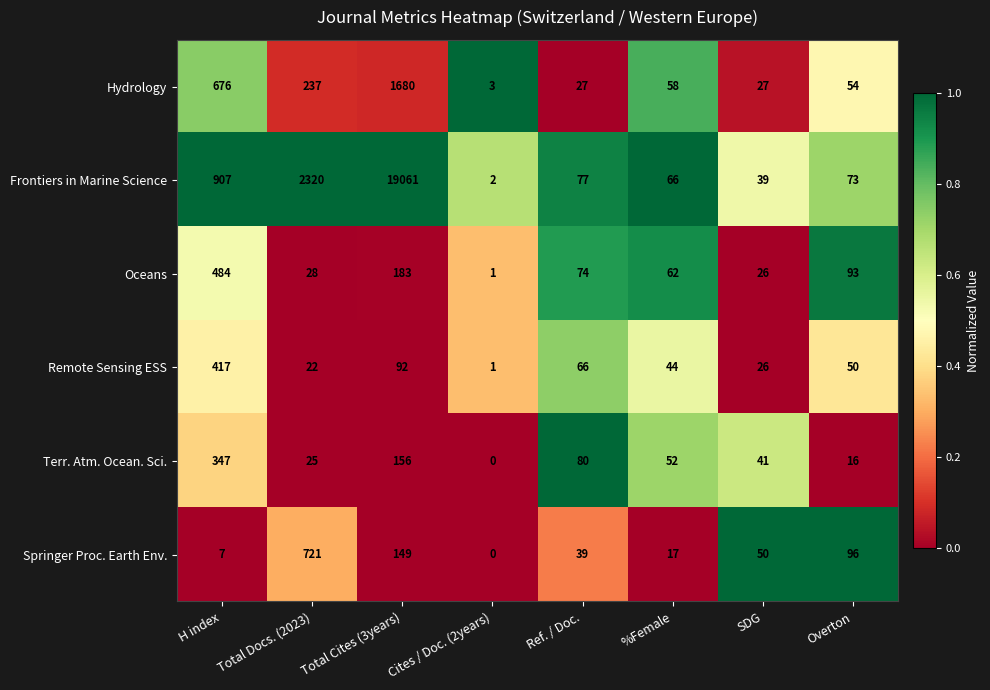

What is the sum of the Frontiers in Marine Science values at Total Cites (3years) and %Female?

19127